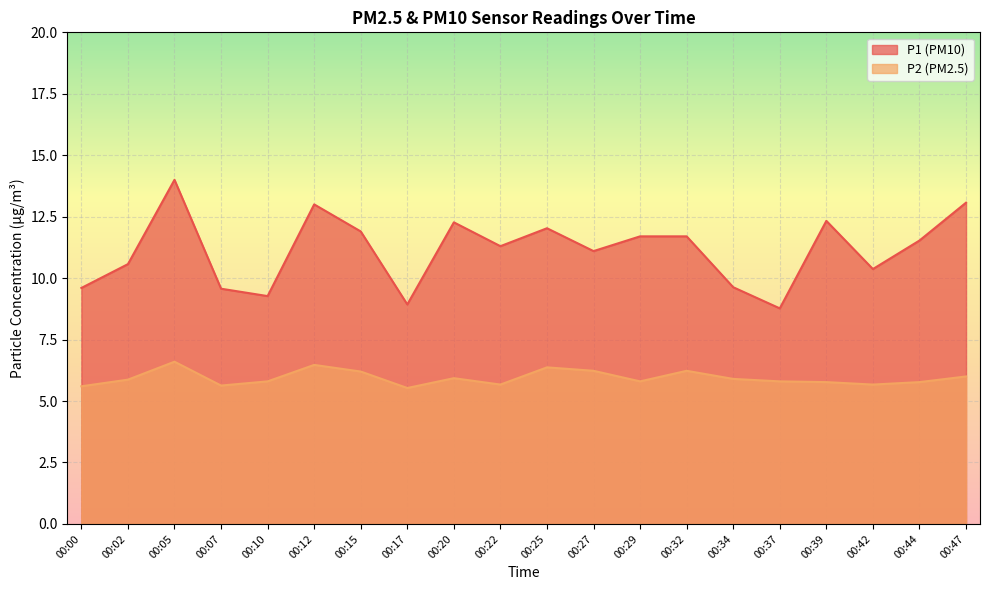

How many data points in P1 are less than 11?

8